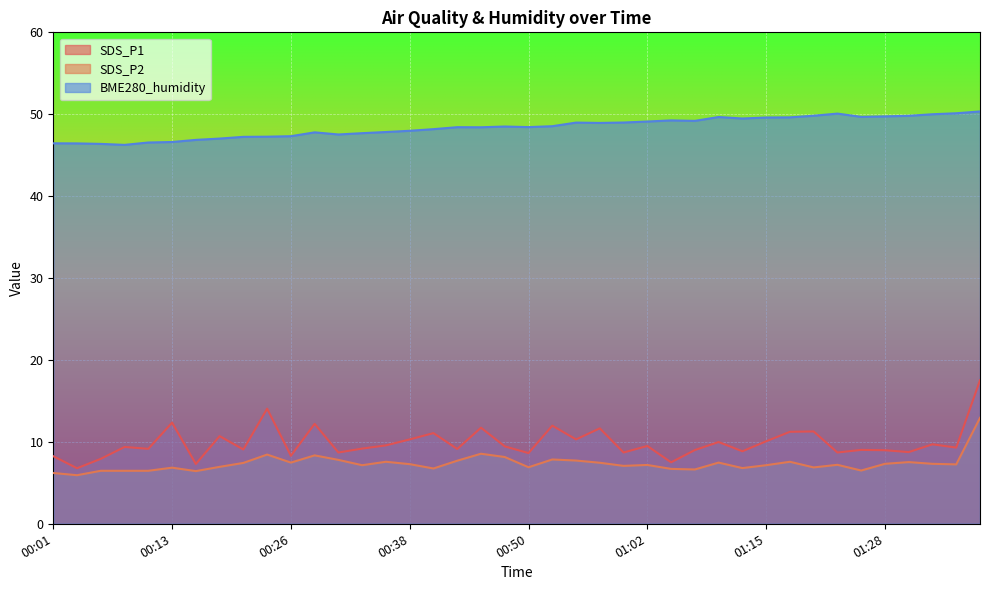

The SDS_P2 series shows 2.5 at 00:40. True or false?

False